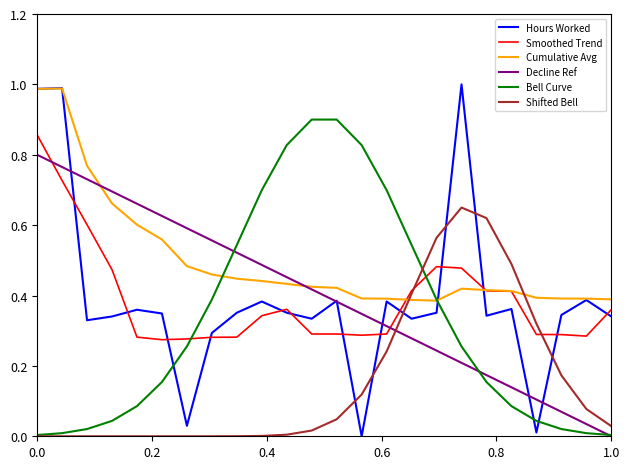

True or false: Bell Curve and Smoothed Trend cross at least once.

True